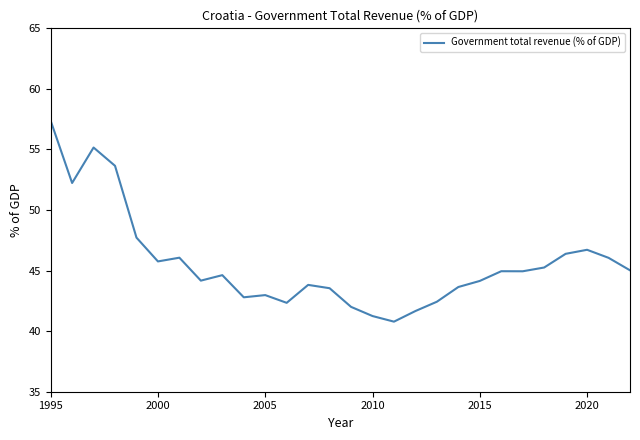

What is the minimum value shown in the chart?

40.8